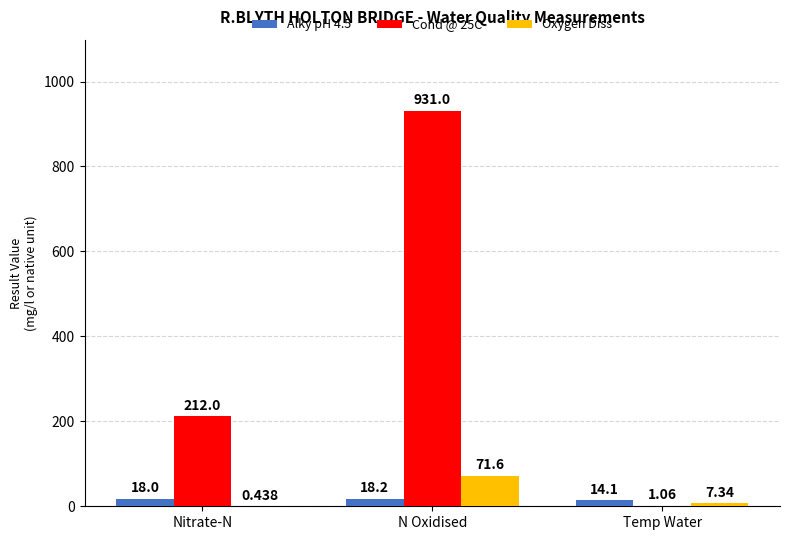

Which category has the highest value in the Oxygen Diss series?

N Oxidised